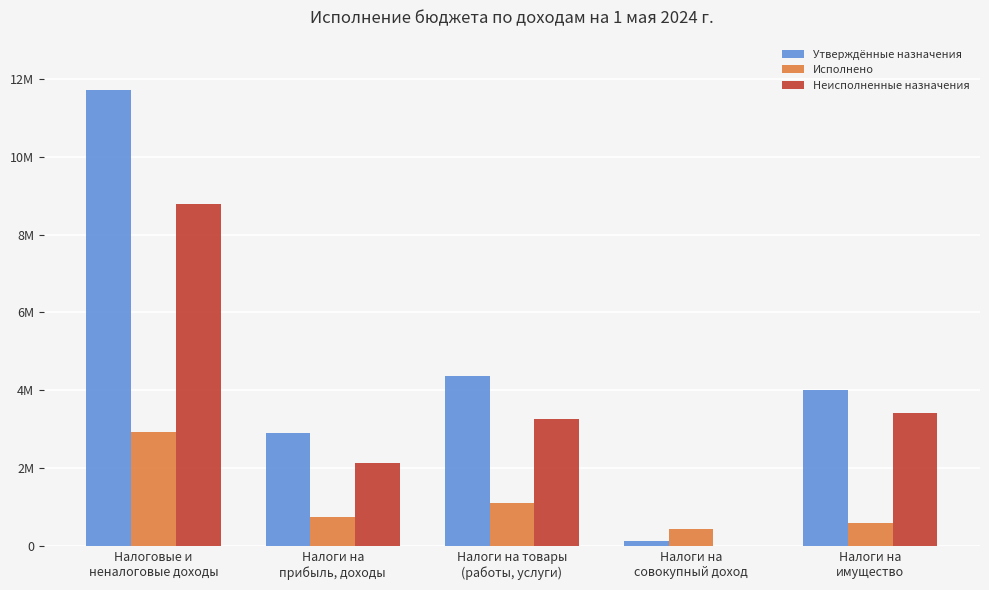

Are the bars grouped side by side (vs. stacked)?

Yes